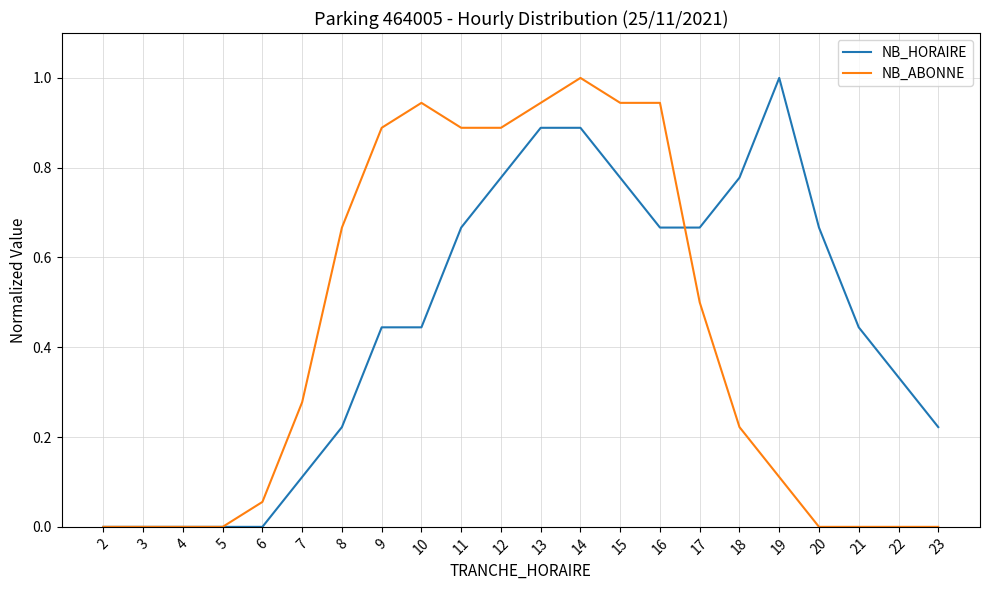

What is the difference between the maximum and minimum values in the NB_HORAIRE series?

1.0